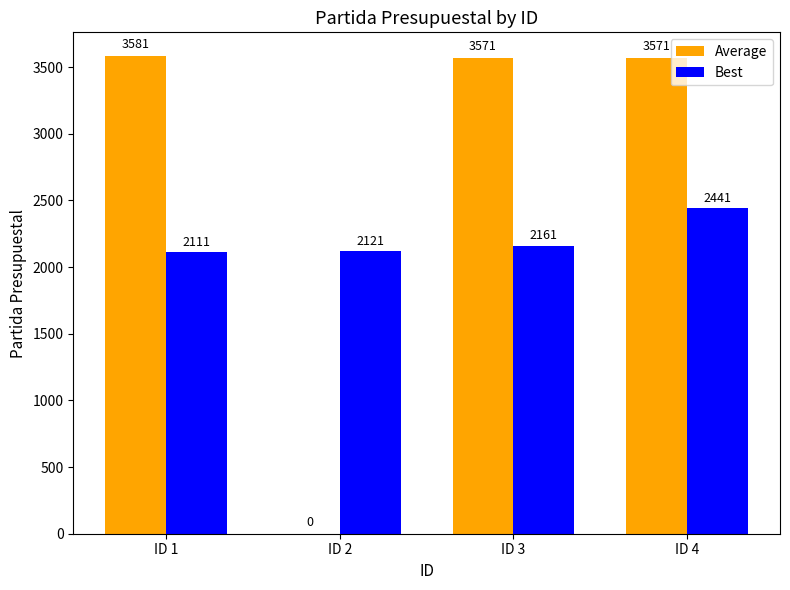

What is the sum of the Best values at ID 1 and ID 2?

4232